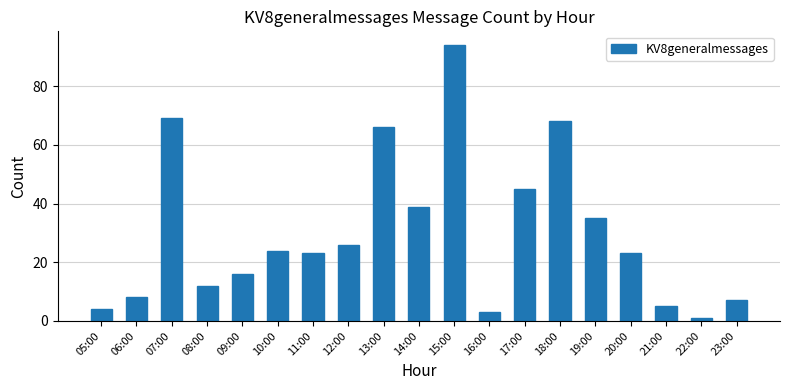

What is the value of the 8th bar from the left?

26